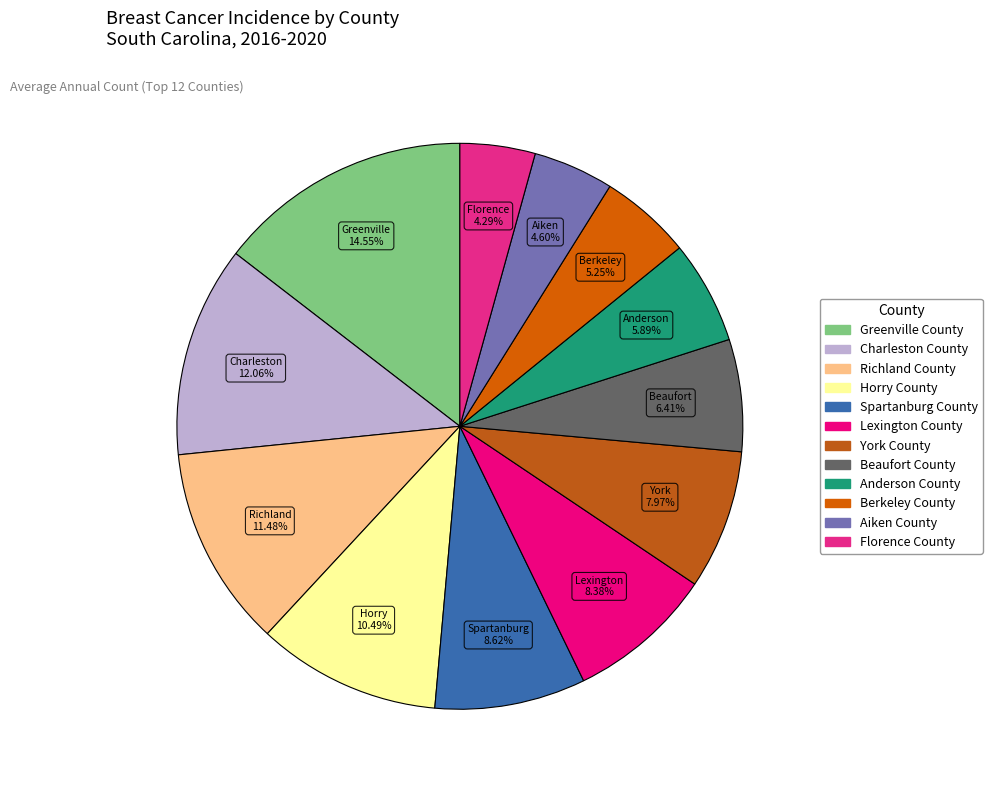

What percentage do Spartanburg County and York County together represent?

16.6%